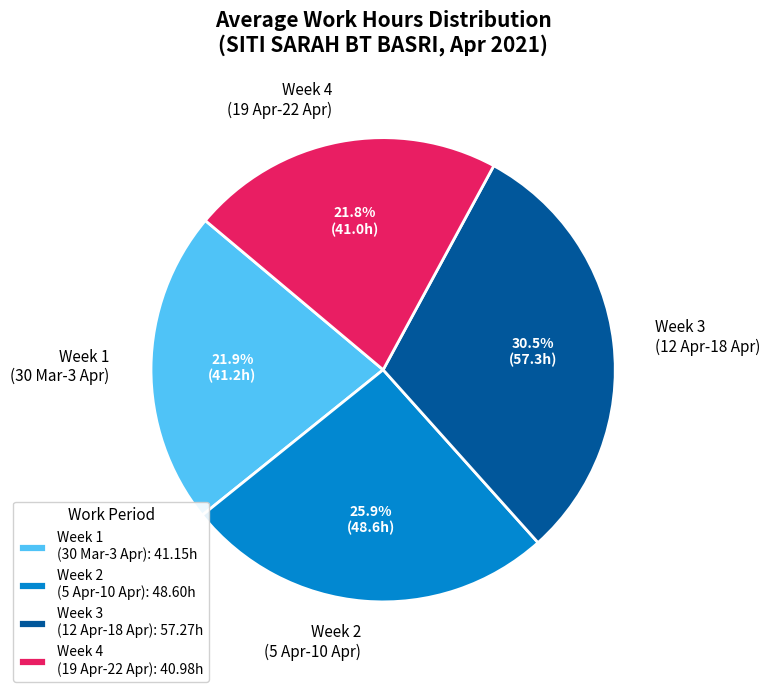

How much of the chart is everything except Week 2 (5 Apr-10 Apr)?

74.1%